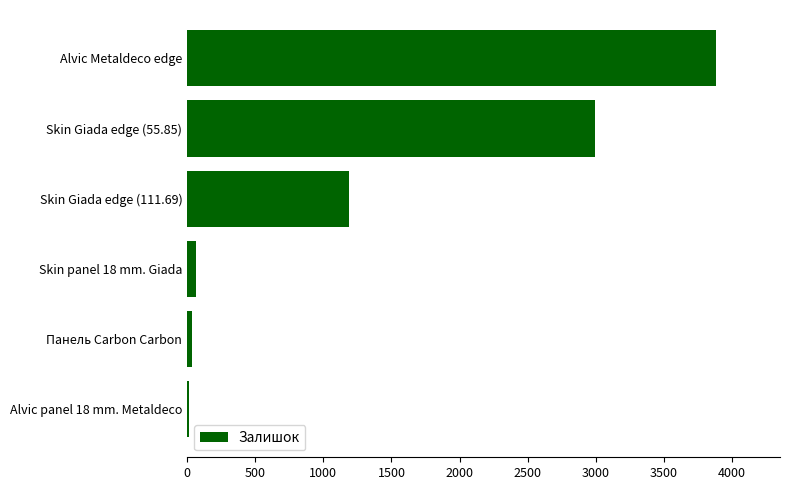

The value at Skin Giada edge (55.85) is 2994. True or false?

True